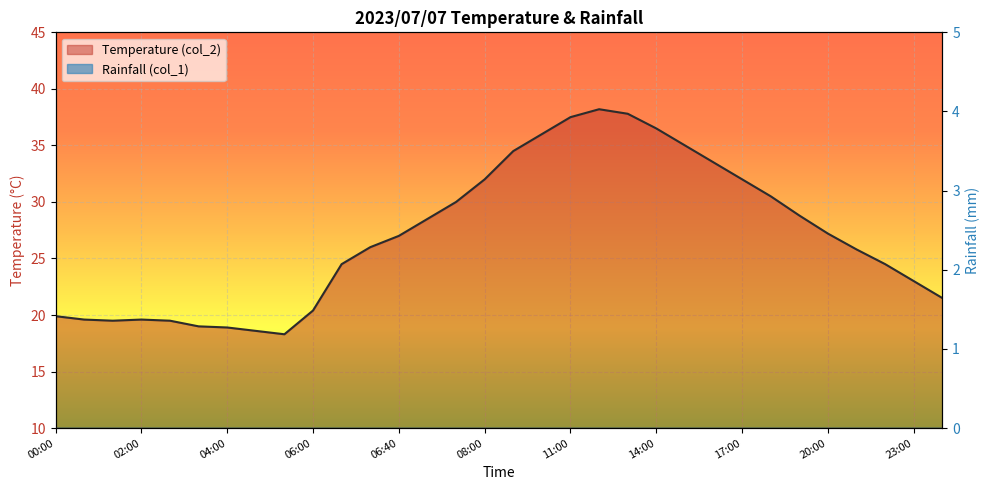

What is the average value?

27.0